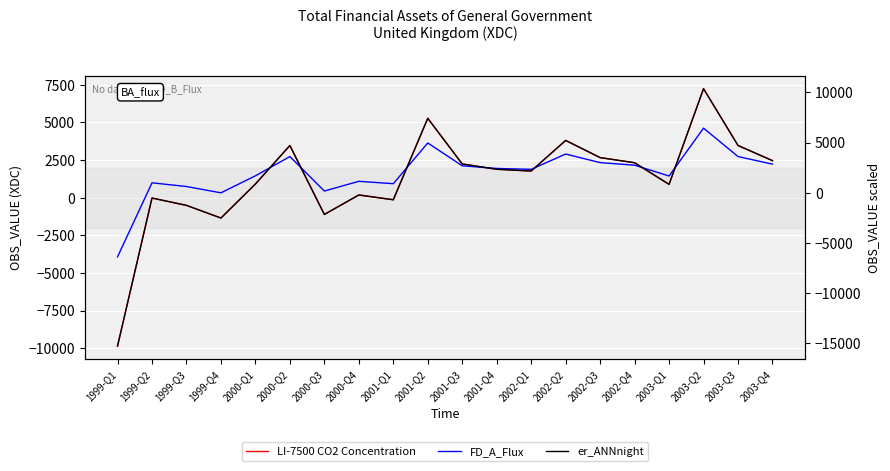

Between 2001-Q1 and 2002-Q3, which series saw the biggest shift?

er_ANNnight